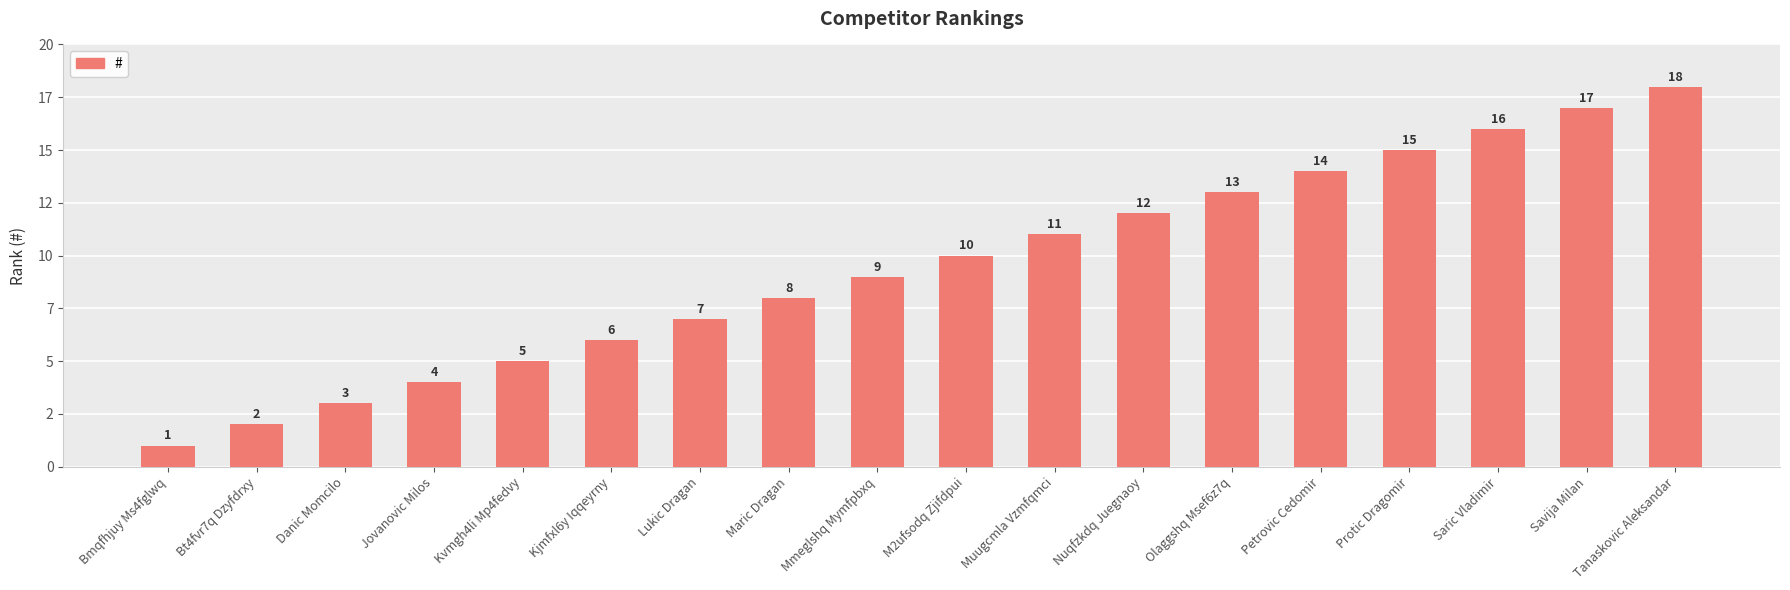

Are the bars horizontal?

No